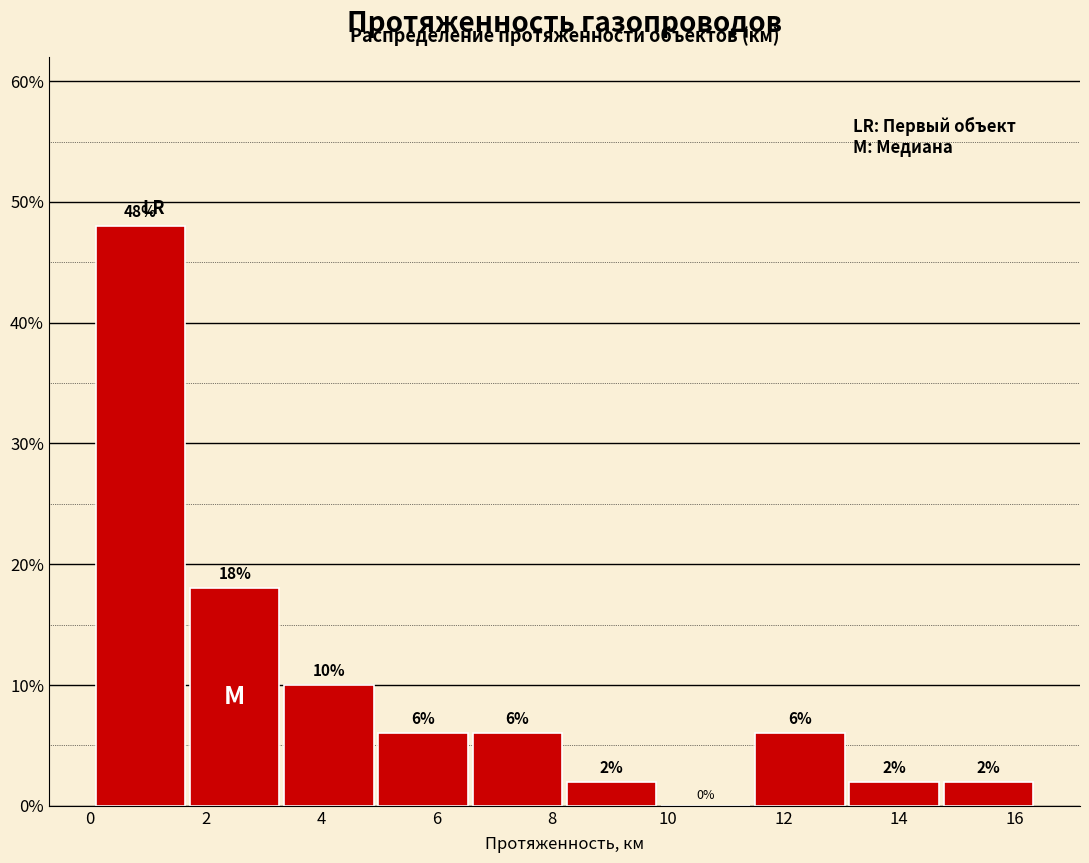

Reading left to right, transcribe this chart: for each bar, give the range it covers on the x-axis and its height. The bar edges are not printed on the chart, so give them approximately, as read against the axis.

0.2 to 1.8: 48
1.8 to 3.4: 18
3.4 to 5.0: 10
5.0 to 6.6: 6
6.6 to 8.2: 6
8.2 to 9.8: 2
9.8 to 11.6: 0
11.6 to 13.2: 6
13.2 to 14.8: 2
14.8 to 16.4: 2